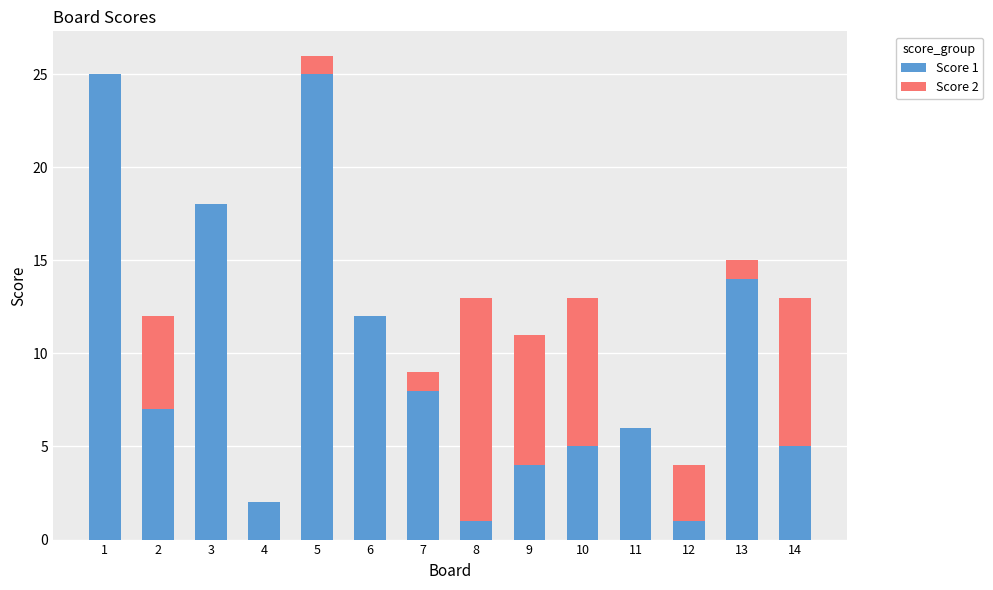

The Score 1 series shows 40 at 5. True or false?

False